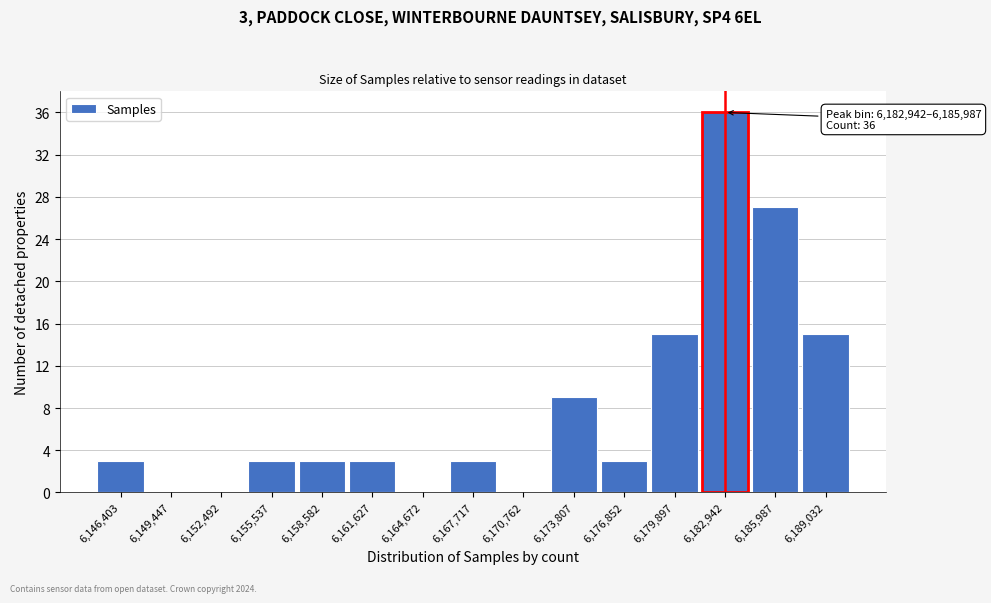

Reading left to right, transcribe all the data shown in this chart.

6,146,403=3	6,149,447=0	6,152,492=0	6,155,537=3	6,158,582=3	6,161,627=3	6,164,672=0	6,167,717=3	6,170,762=0	6,173,807=9	6,176,852=3	6,179,897=15	6,182,942=36	6,185,987=27	6,189,032=15